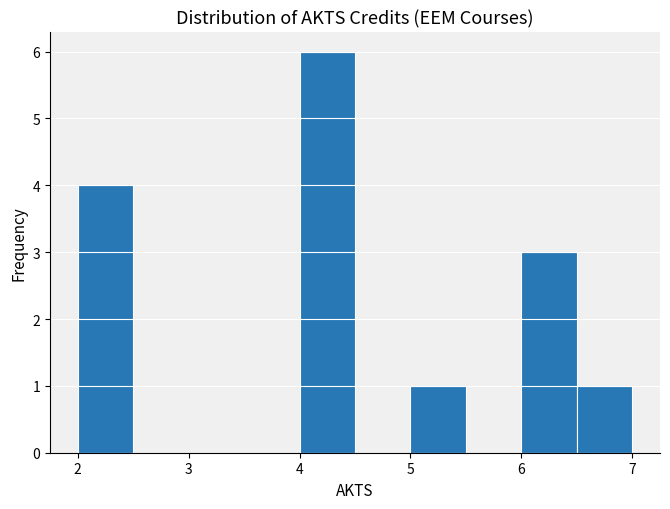

Reading left to right, transcribe this chart: for each bar, give the range it covers on the x-axis and its height. The values are not printed on the chart, so give them approximately, as read against the axis.

2.0 to 2.5: 4
2.5 to 3.0: 0
3.0 to 3.5: 0
3.5 to 4.0: 0
4.0 to 4.5: 6
4.5 to 5.0: 0
5.0 to 5.5: 1
5.5 to 6.0: 0
6.0 to 6.5: 3
6.5 to 7.0: 1